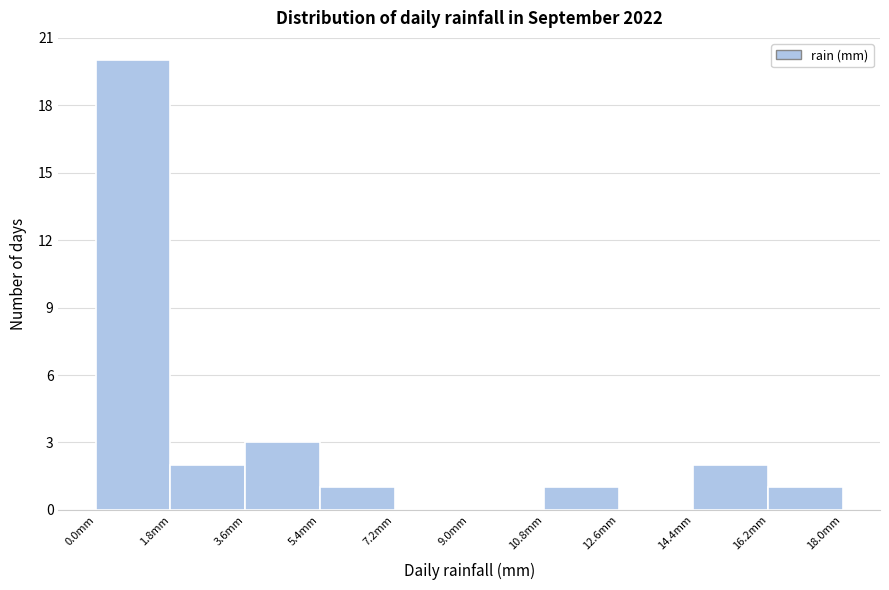

Reading left to right, transcribe this chart: for each bar, give the range it covers on the x-axis and its height. Neither the bar edges nor the heights are printed on the chart, so give them approximately, as read against the axes.

0.0 to 1.8: 20
1.8 to 3.6: 2
3.6 to 5.4: 3
5.4 to 7.2: 1
7.2 to 9.0: 0
9.0 to 10.8: 0
10.8 to 12.6: 1
12.6 to 14.4: 0
14.4 to 16.2: 2
16.2 to 18.0: 1